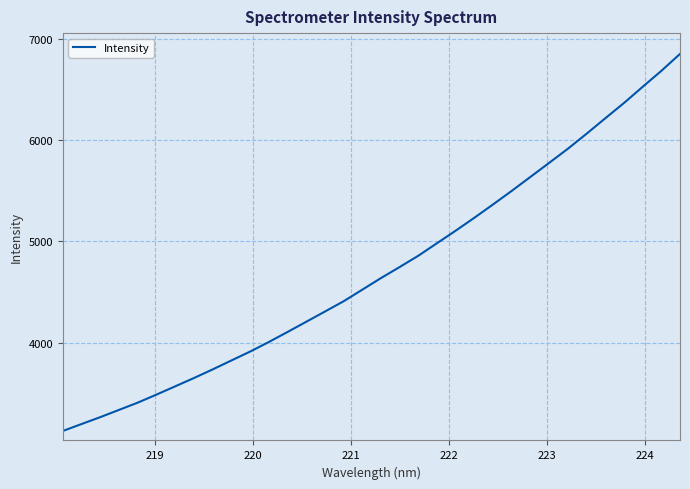

What is the difference between the maximum and minimum values?

3719.5